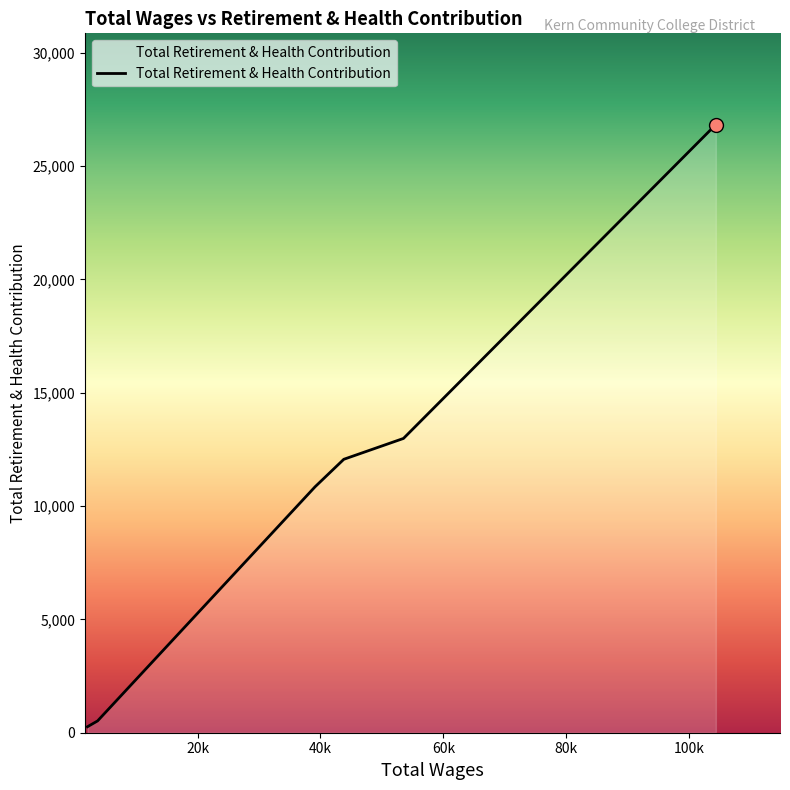

What is the average value?

10586